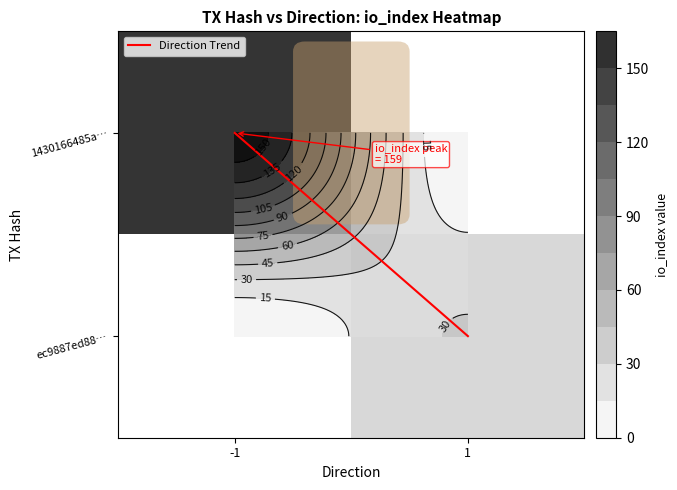

How many distinct data groups are displayed?

3